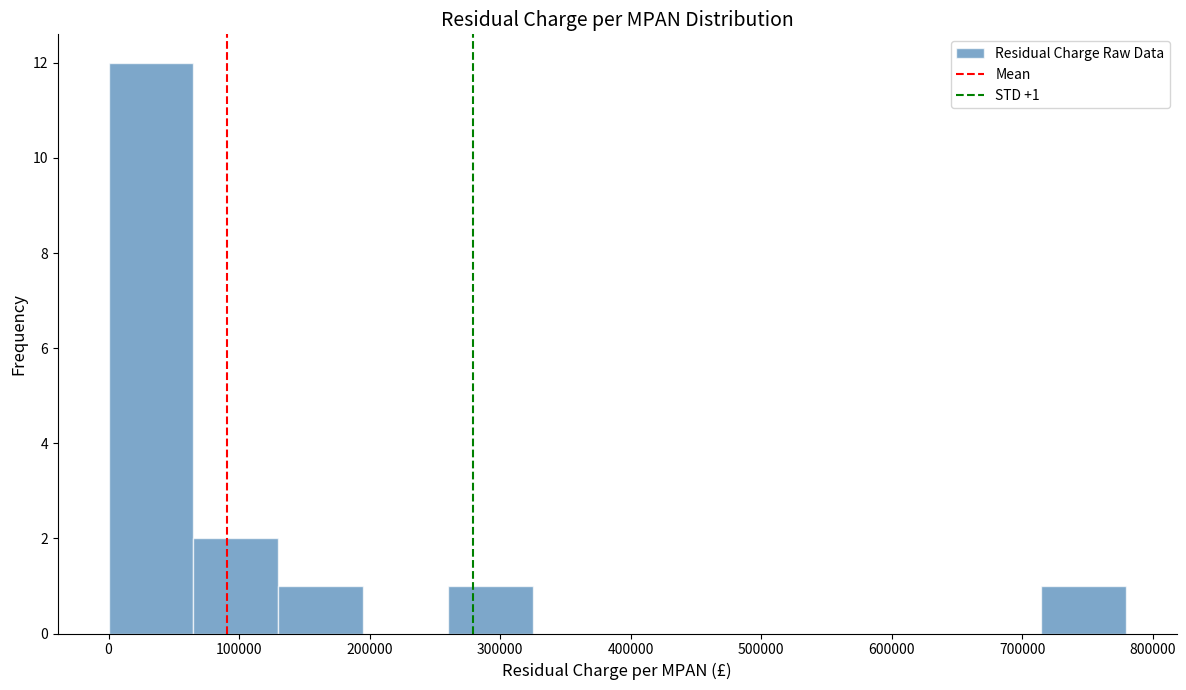

Which range on the x-axis has the tallest bar?

0 to 70000